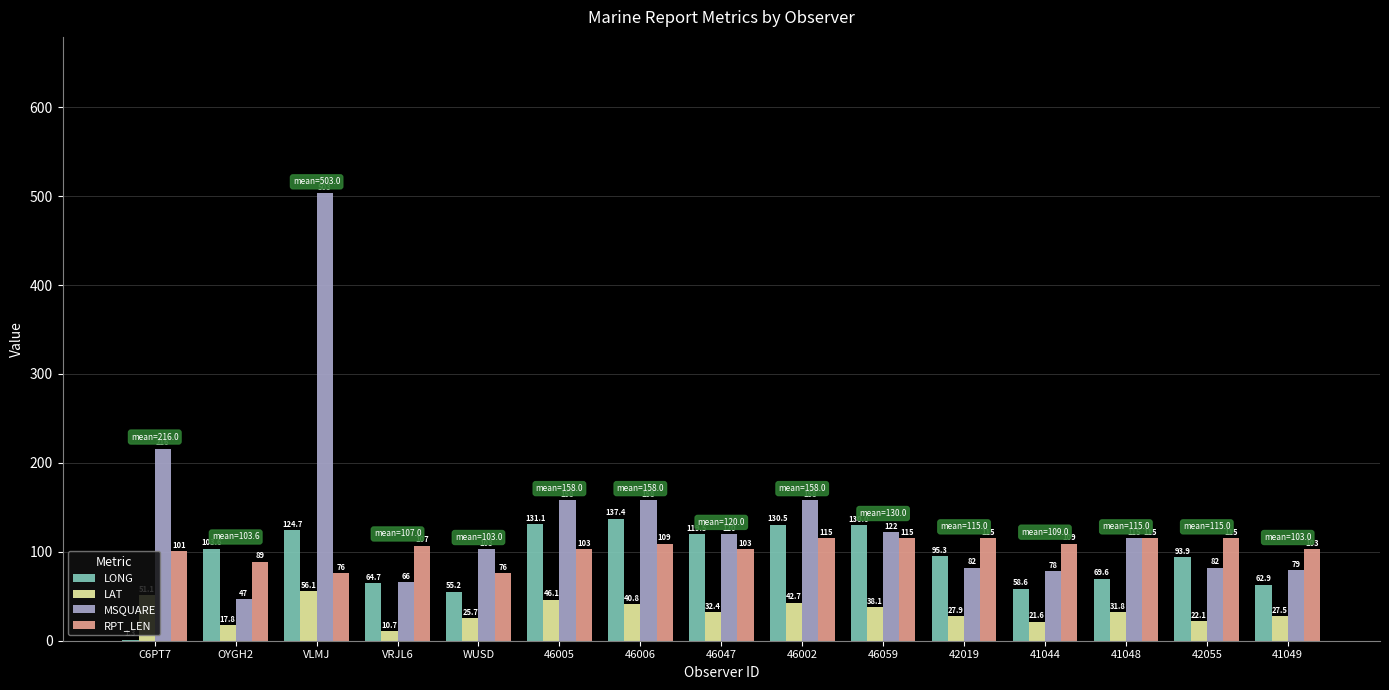

What is the maximum value shown in the chart?

503.0